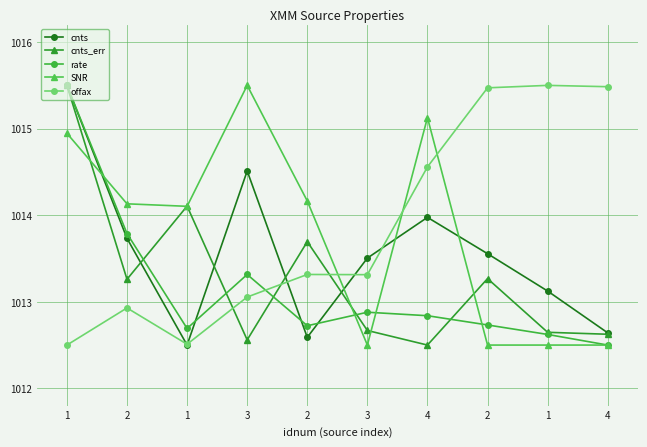

What is the sum of the offax values at 4 and 2?

2031.0